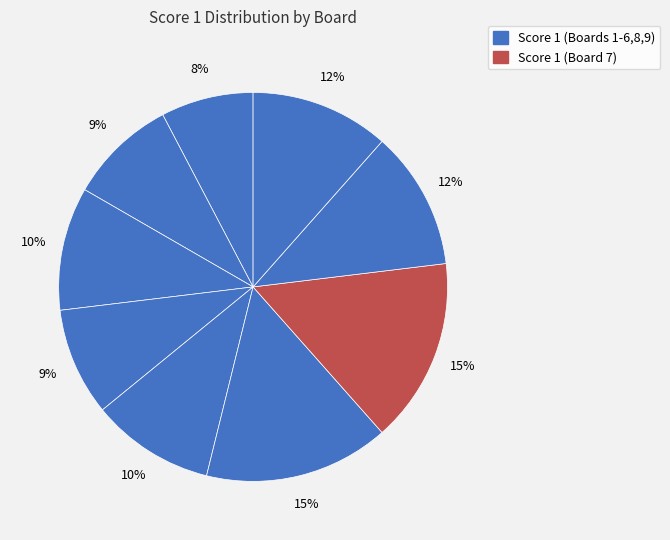

Which category has the smallest portion of the pie?

Board 1